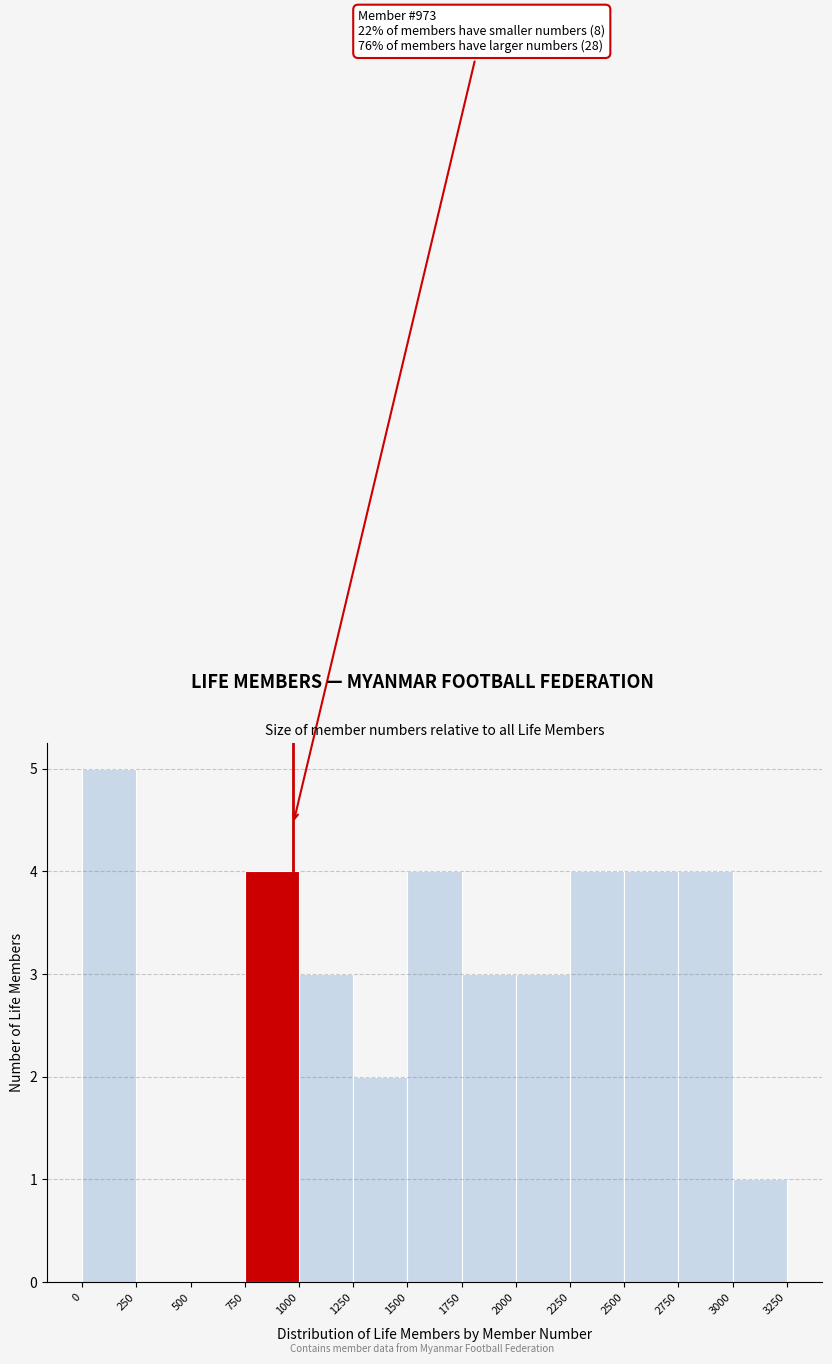

Which range on the x-axis has the tallest bar?

0 to 250